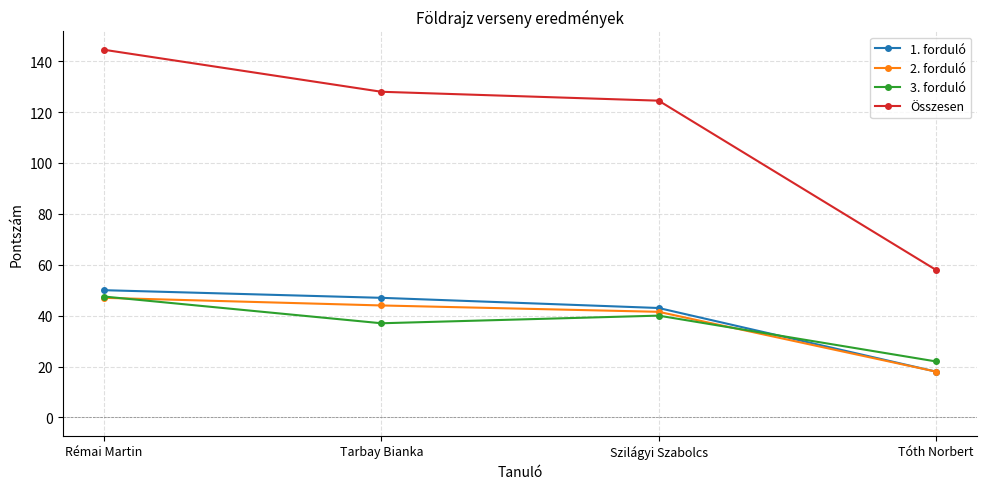

At which label does Összesen reach its peak?

Rémai Martin